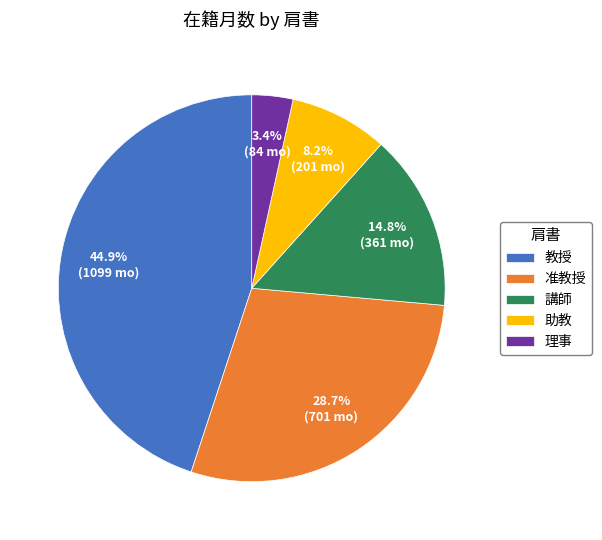

Does 教授 account for over 50% of the chart?

No